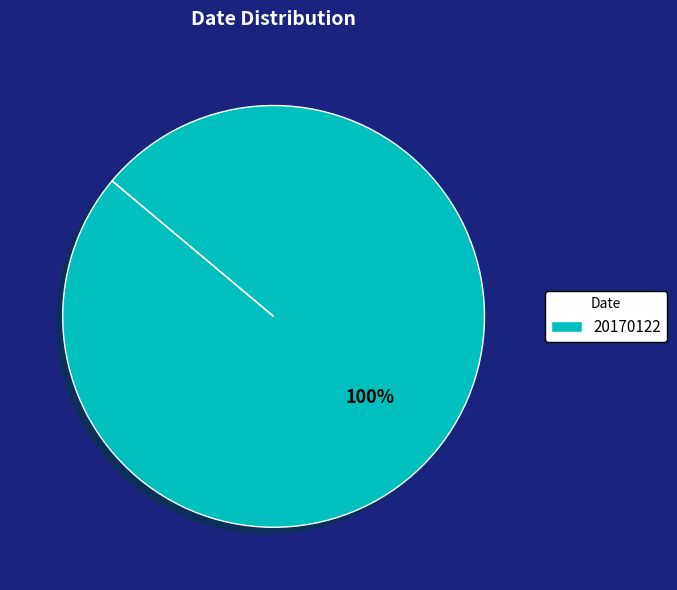

What percentage is the 20170122 slice, to the nearest percent?

100%